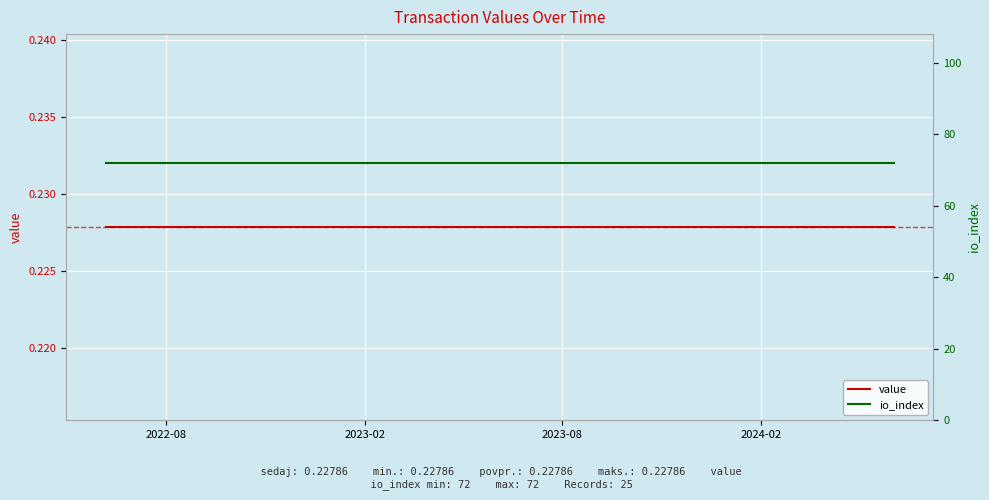

True or false: io_index has more than 2 interior local peaks.

False